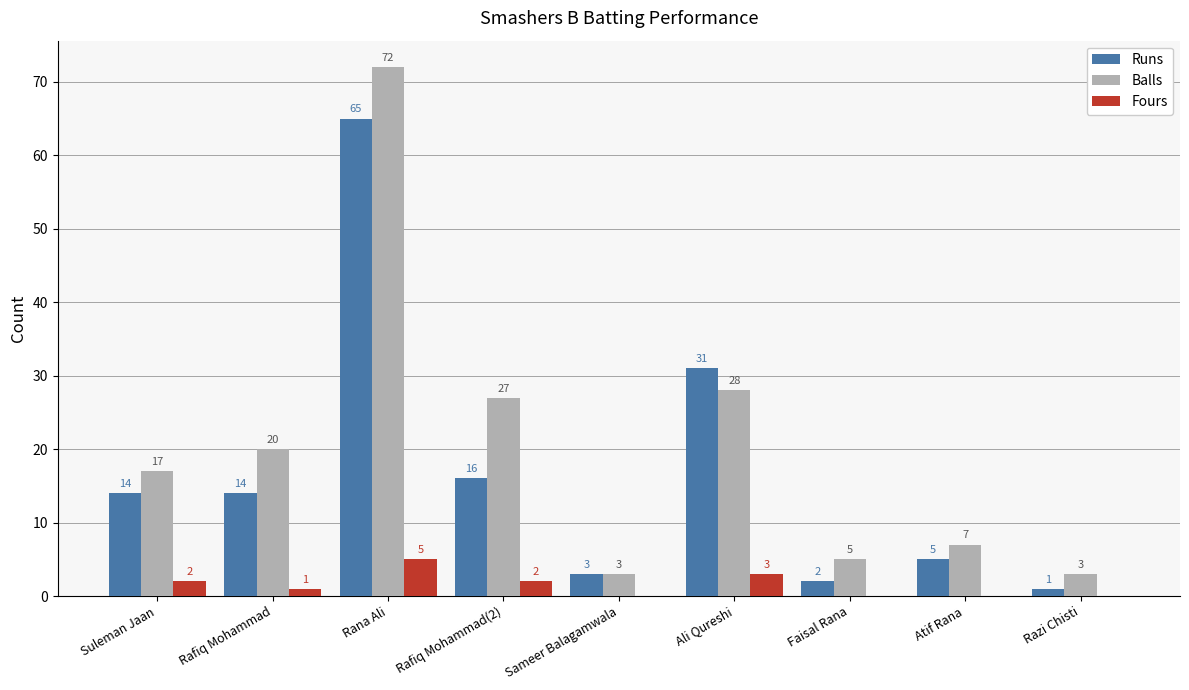

What is the average value of the Fours series?

1